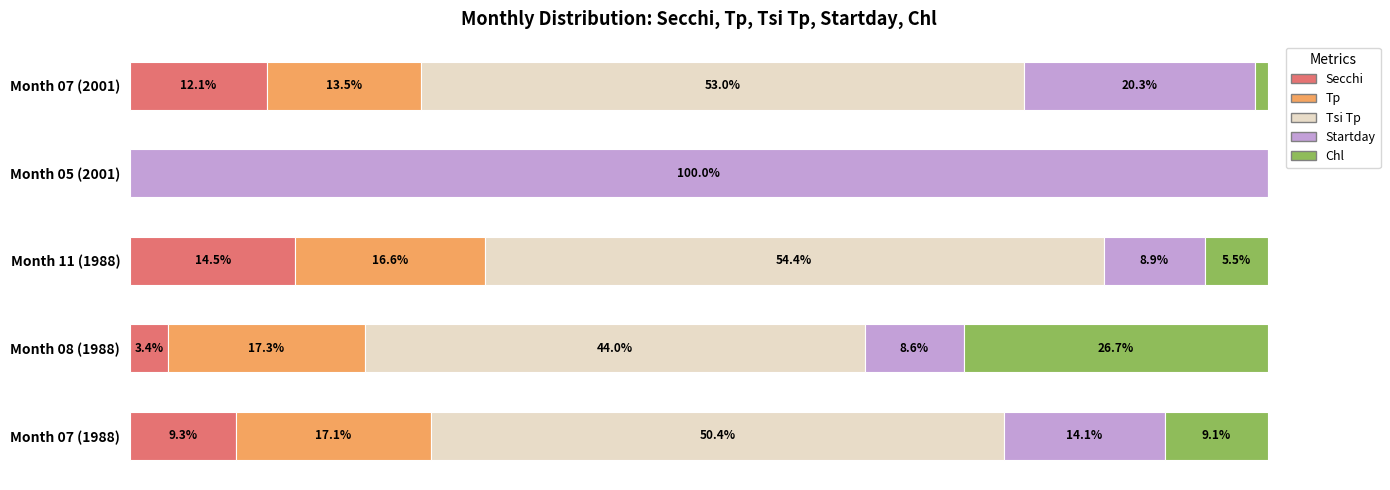

At which label does Secchi reach its peak?

Month 11 (1988)